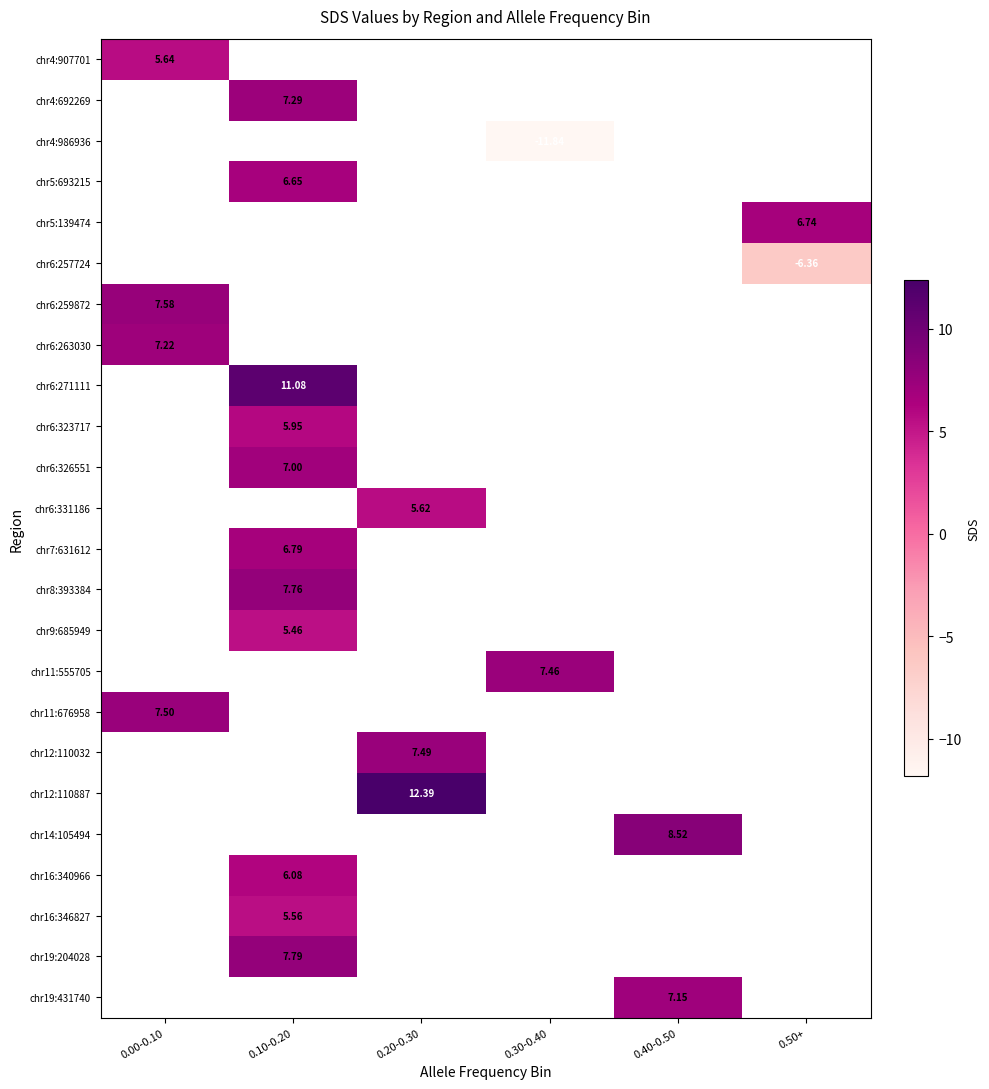

How many values in chr6:259872 are above zero?

1